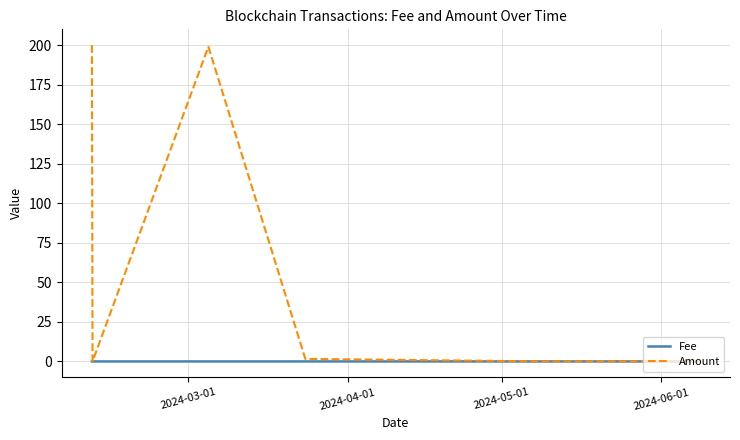

Rank the series by their average value, from highest to lowest.

Amount, Fee